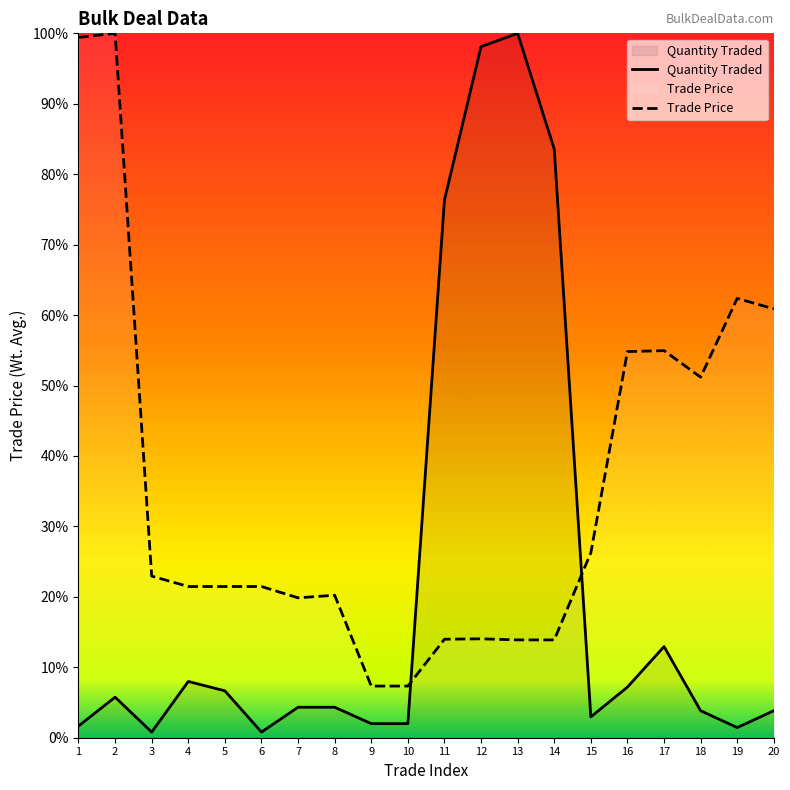

Which series has the largest range (max minus min)?

Quantity Traded